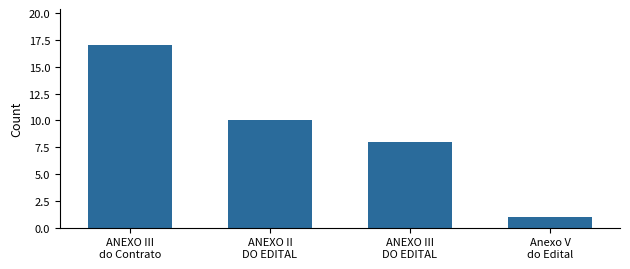

What is the approximate value at ANEXO III
do Contrato, to the nearest 10?

20